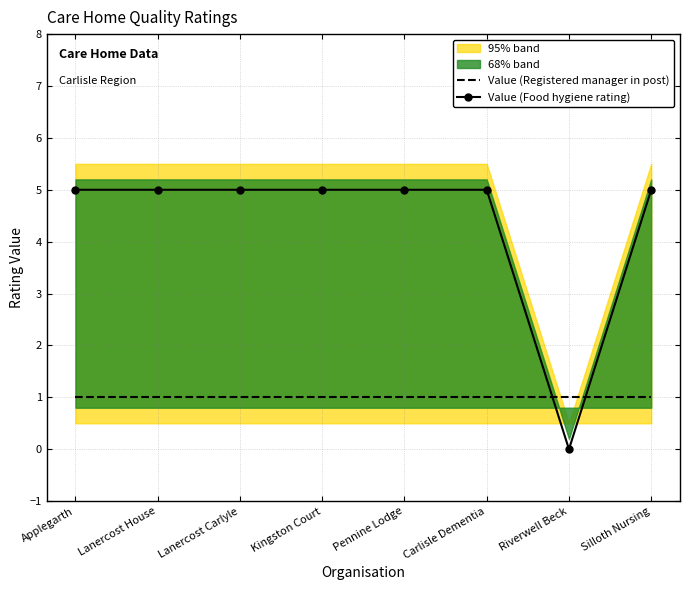

Read the Value (Food hygiene rating) value at Kingston Court.

5